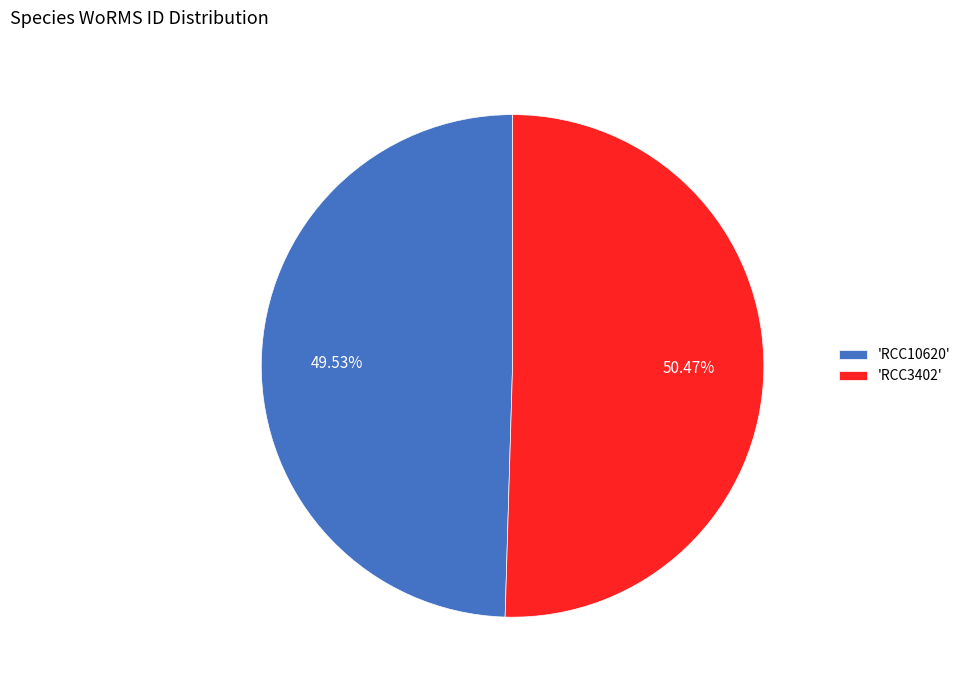

Do 'RCC10620' and 'RCC3402' together represent more than half of the pie?

Yes